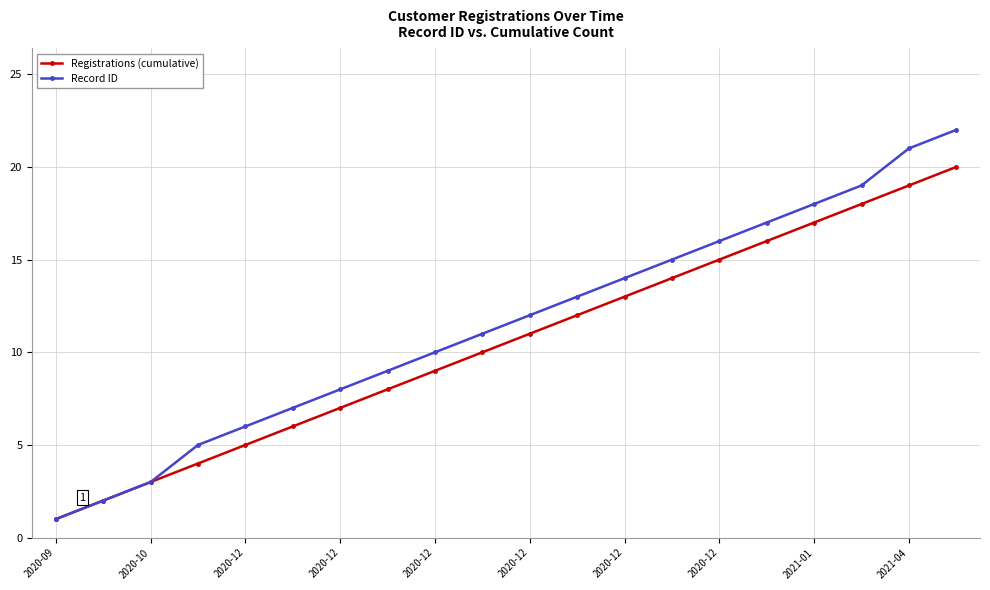

True or false: Record ID has more than 1 interior local peaks.

False